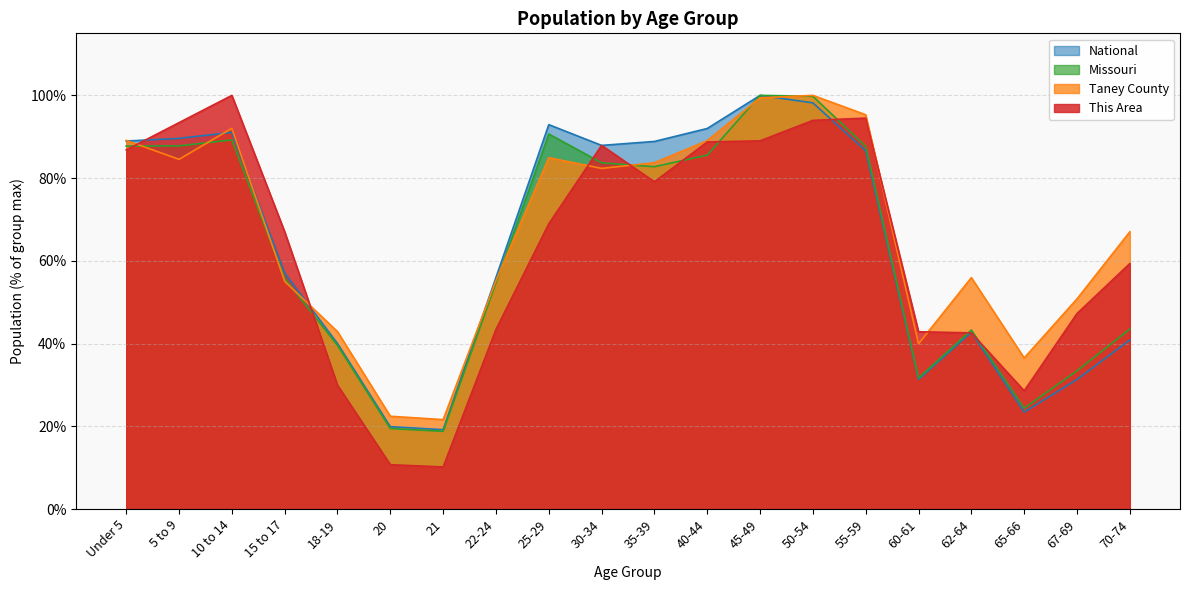

What is the label of the 9th point from the right?

40-44